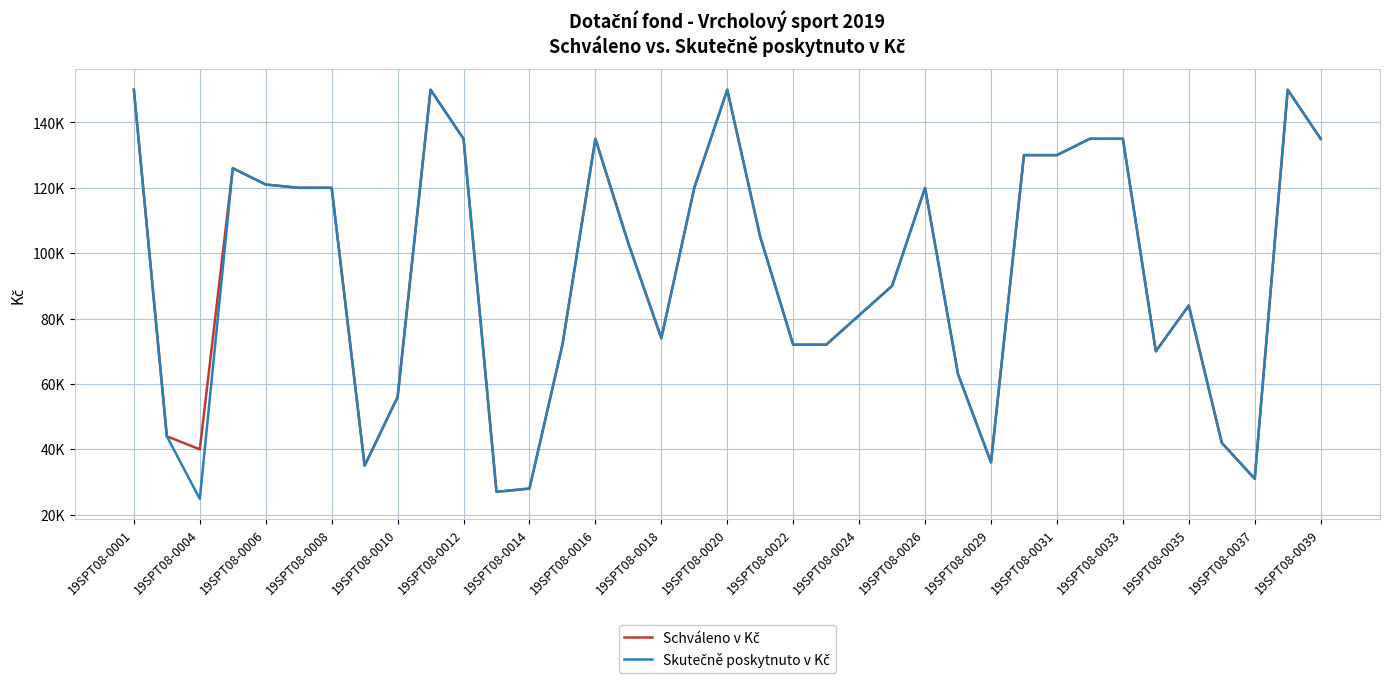

At which label does Schváleno v Kč first exceed 103000?

19SPT08-0001